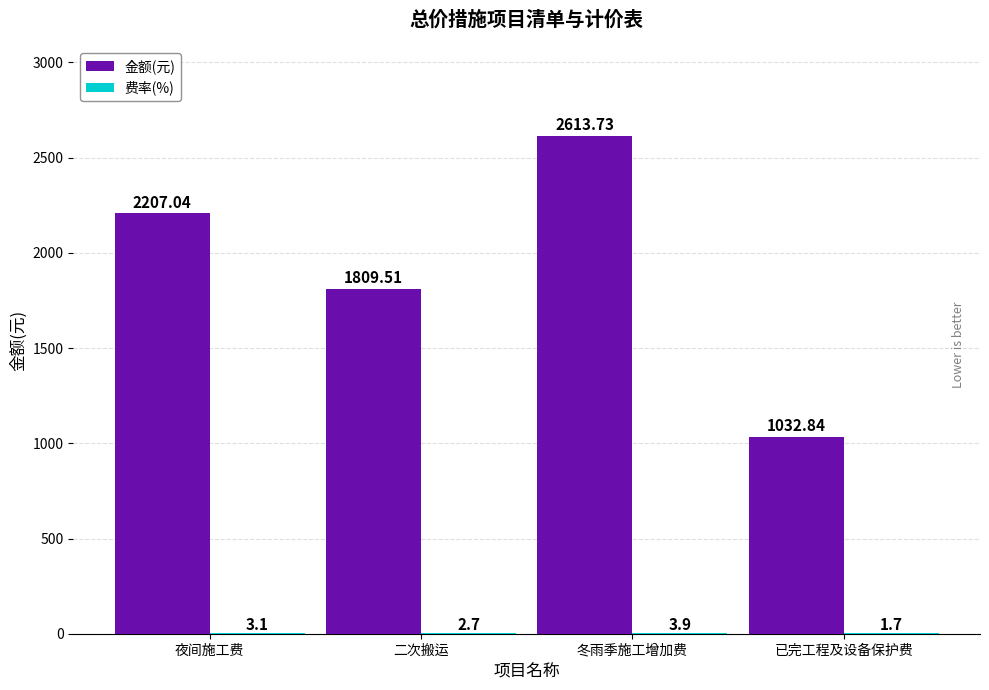

Which series has the largest range (max minus min)?

金额(元)